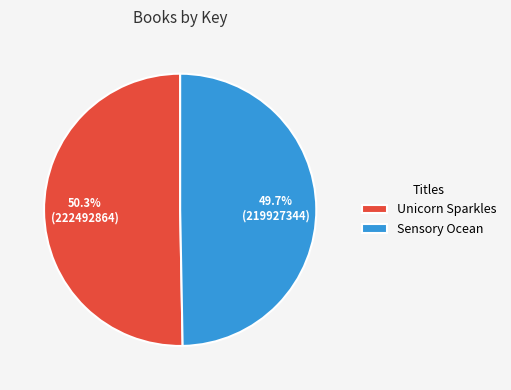

What is the smallest slice in the pie chart?

Sensory Ocean